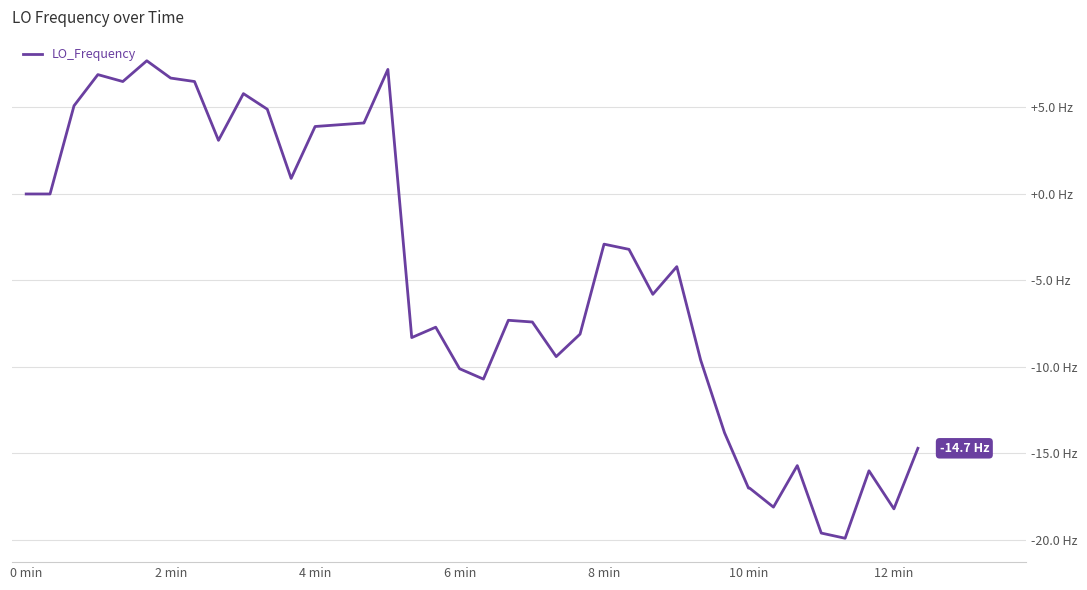

Where does the data first go above -4?

0 min